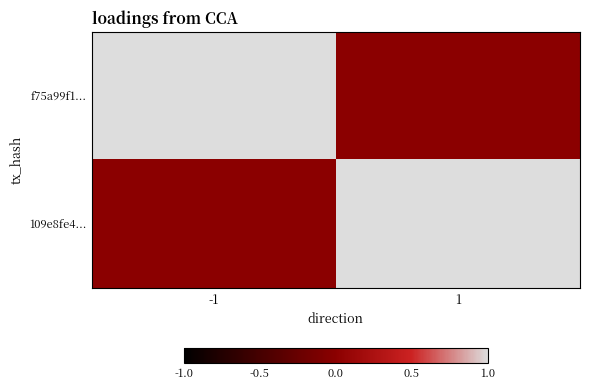

Reading left to right, what are all the values shown in this chart?

f75a99f1...: -1=1	1=0
109e8fe4...: -1=0	1=1